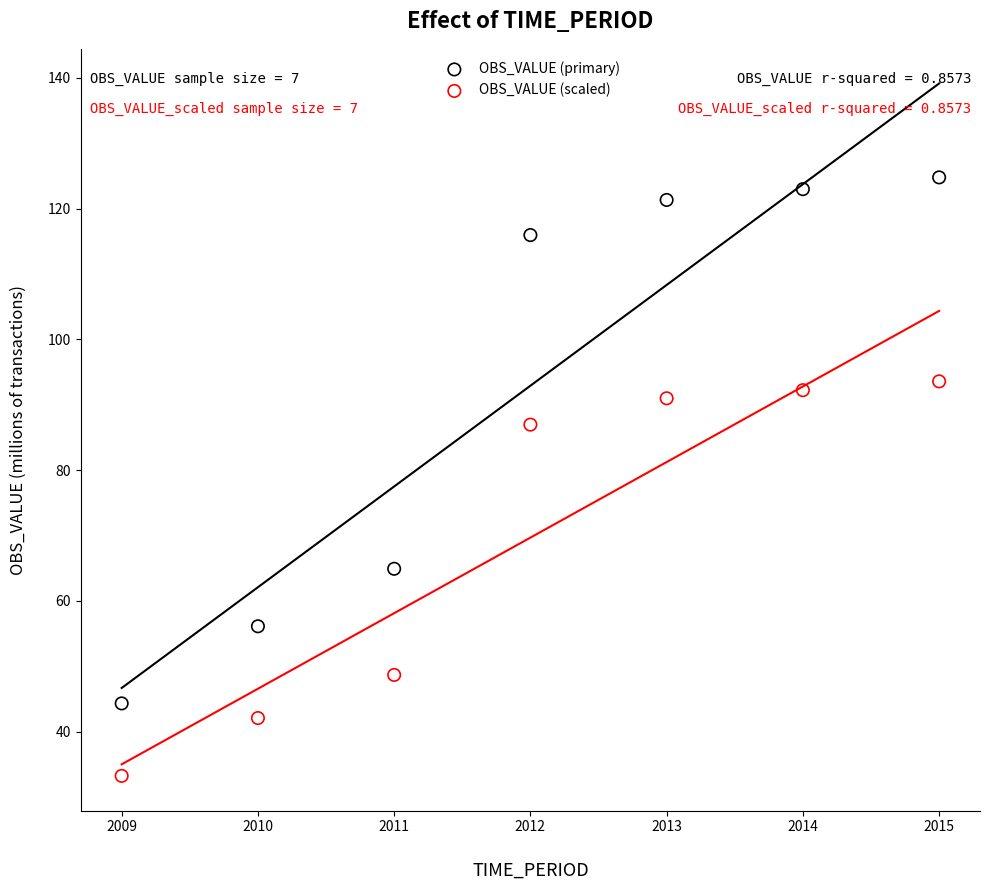

What are all the series names shown in the legend?

OBS_VALUE (primary), OBS_VALUE (scaled)